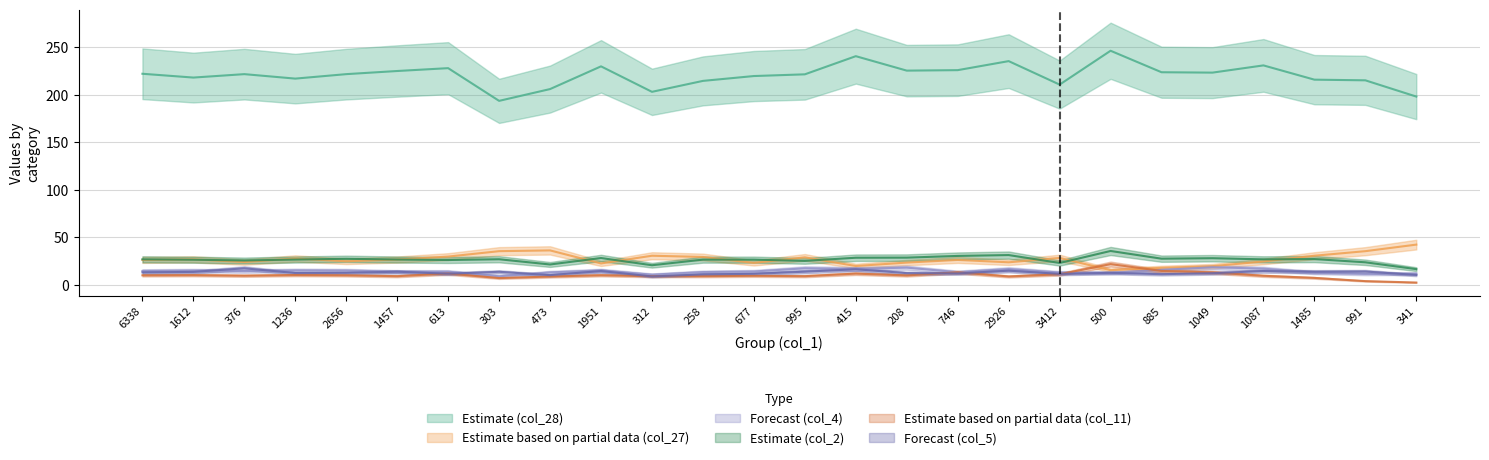

What is the difference between the col_2 values at 2926 and 1612?

4.9